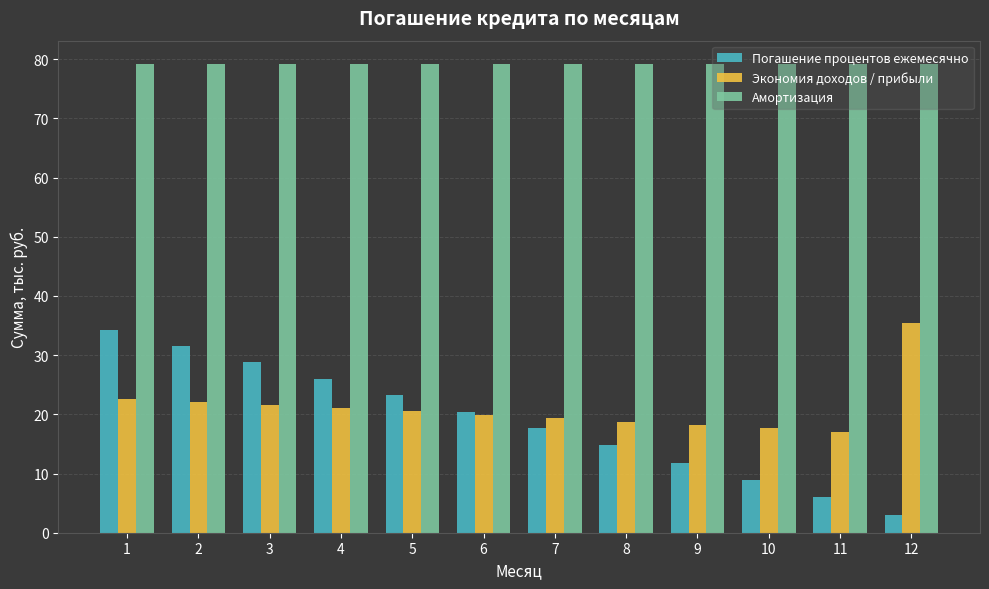

Which category has the highest value in the Экономия доходов / прибыли series?

12